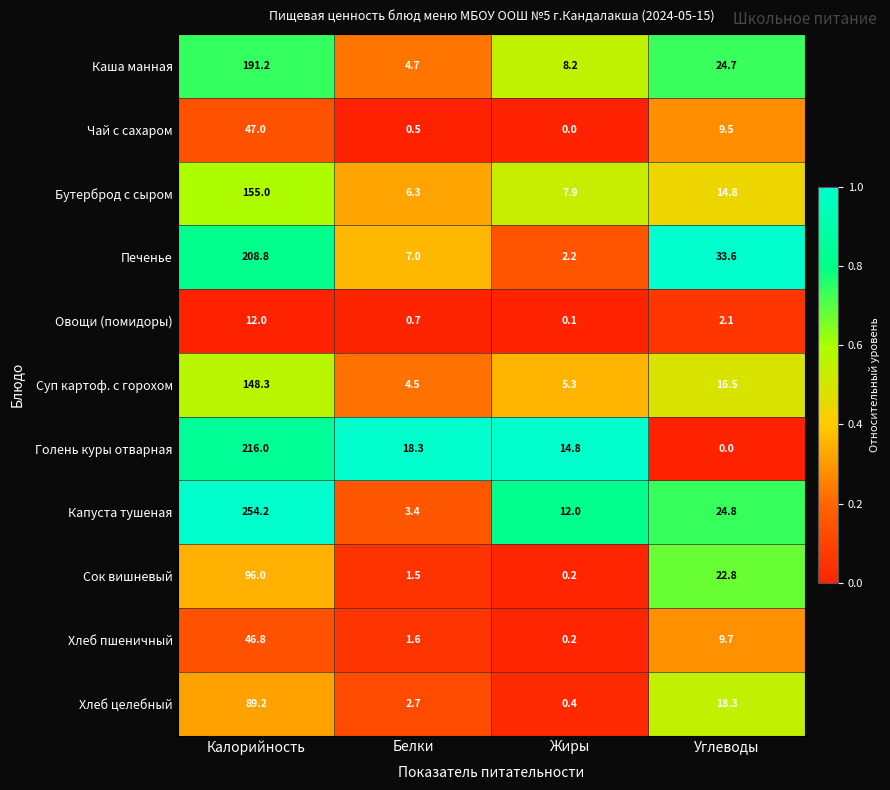

What is the greatest value displayed?

254.2